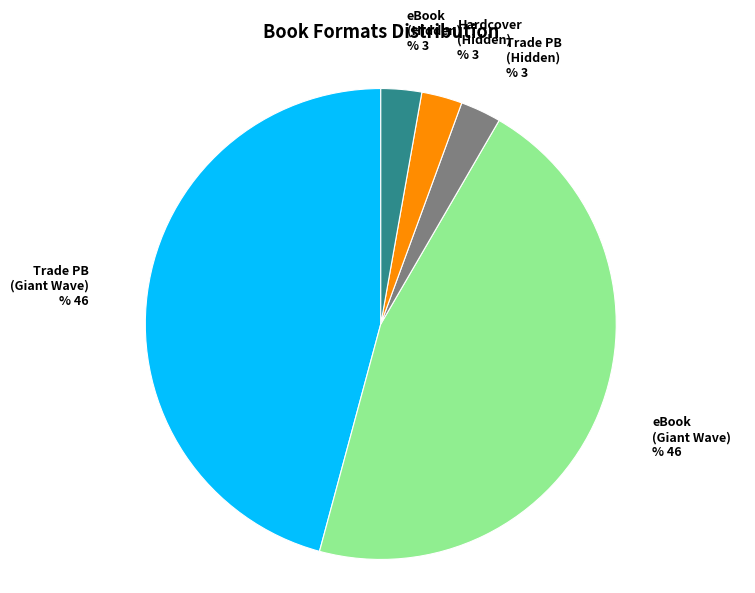

Does eBook (Giant Wave) account for over 50% of the chart?

No